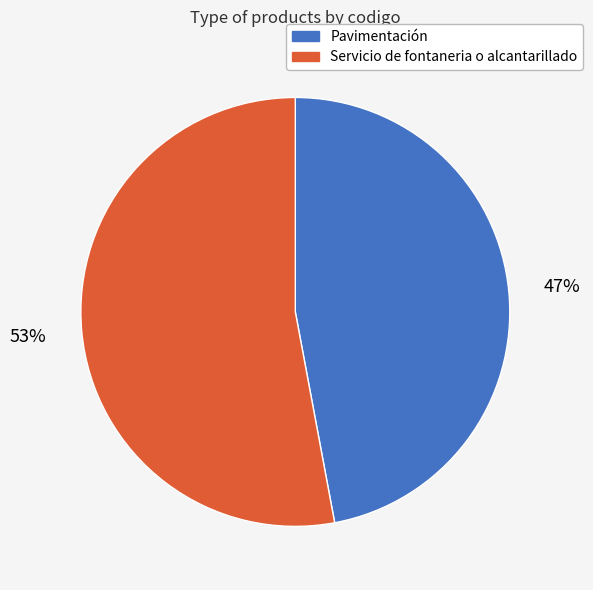

Does Pavimentación represent more than half of the total?

No